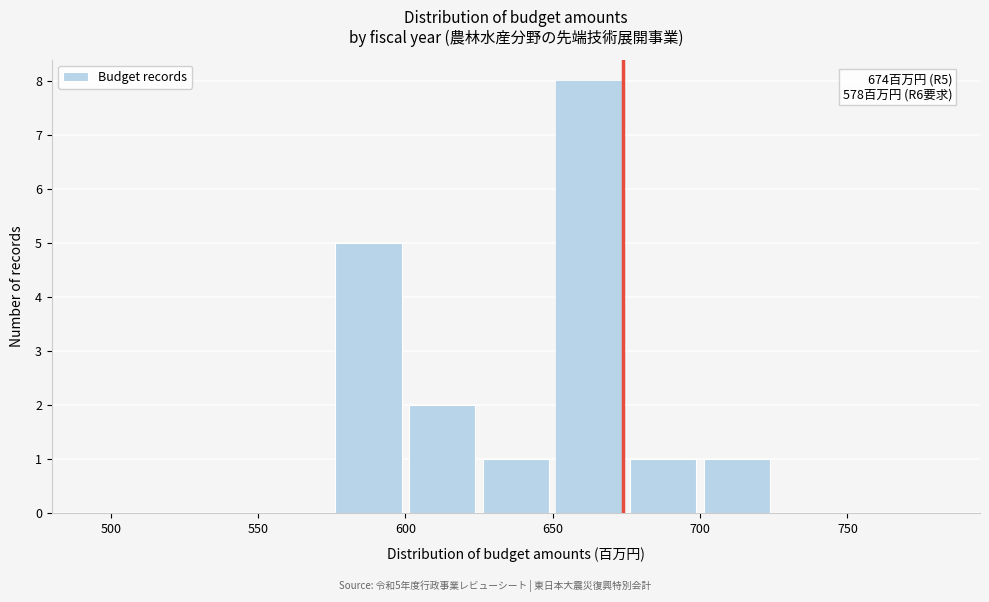

Over which range of the x-axis is the bar tallest?

650 to 675